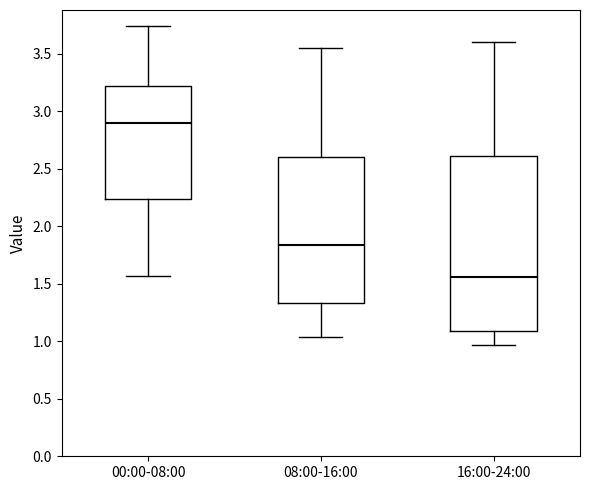

Which box has the highest median line?

00:00-08:00